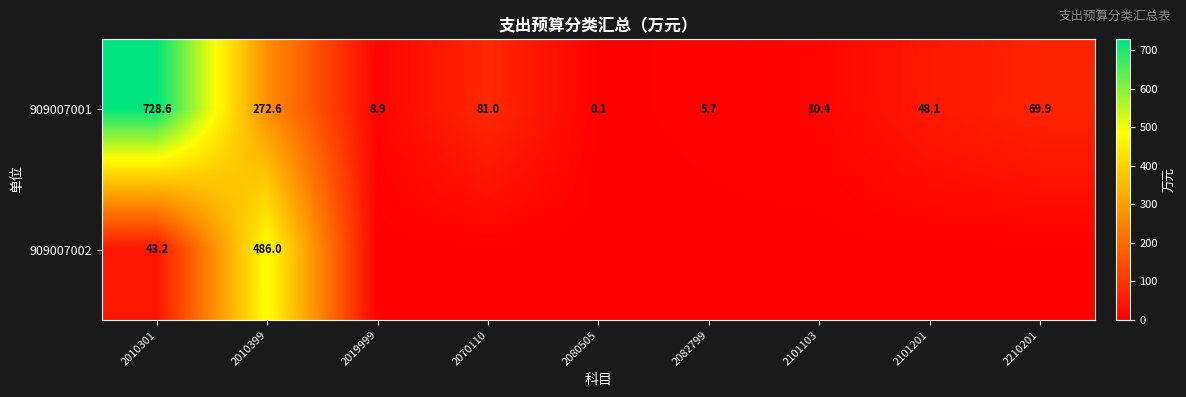

The value of 909007001 at 2210201 is 19.3. True or false?

False